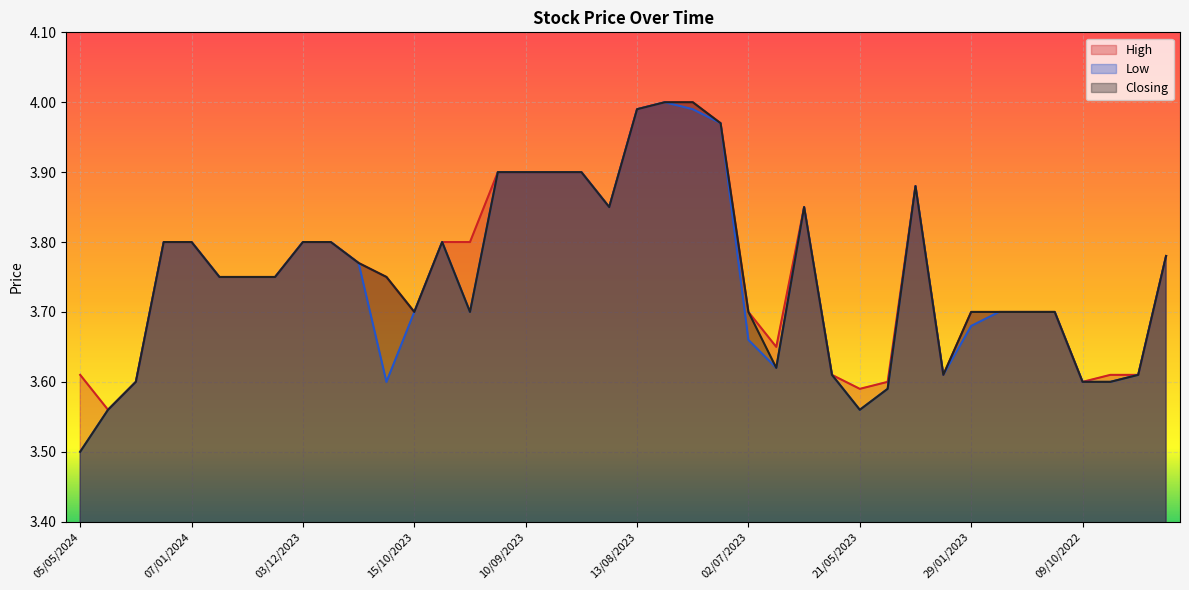

True or false: High and Low cross at least once.

False